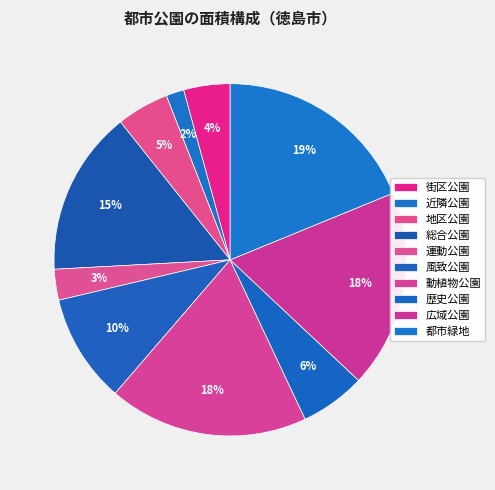

Count the number of slices in the pie.

10